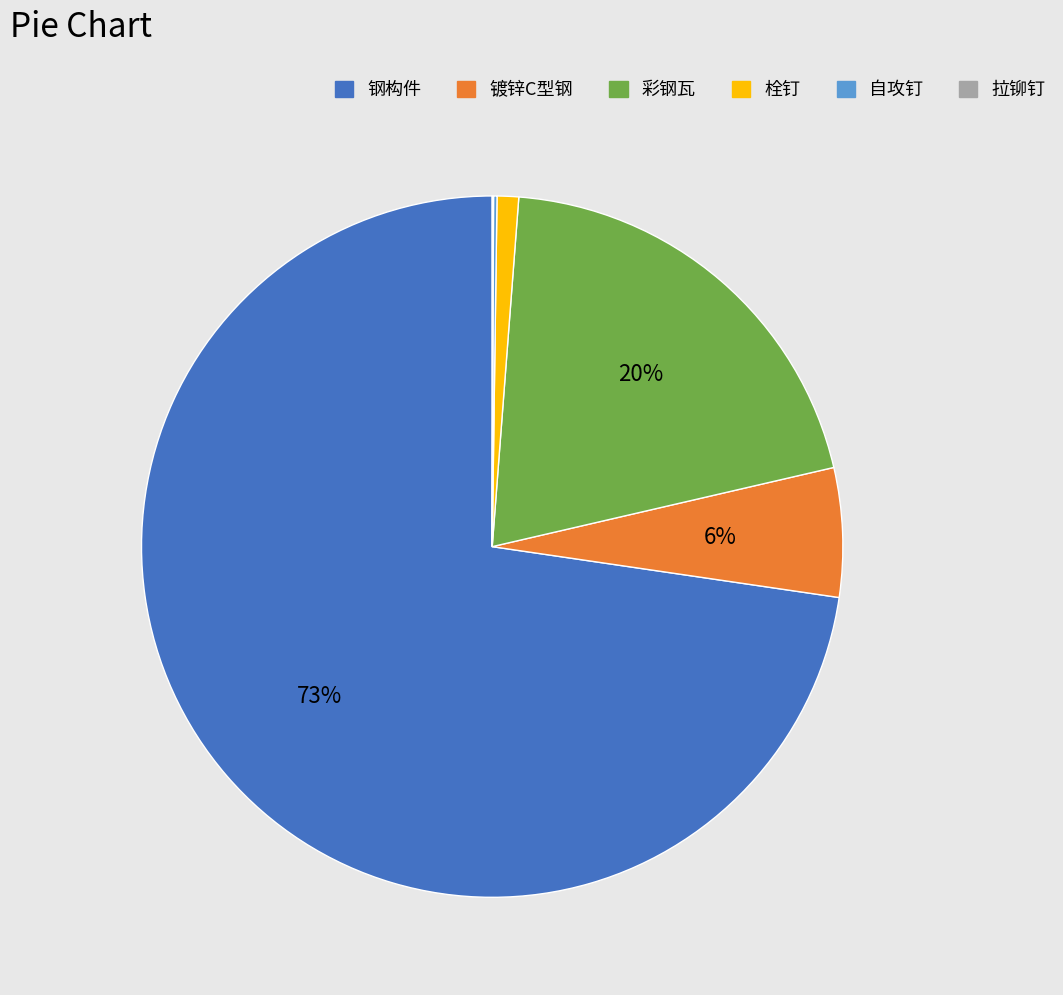

To the nearest percent, what is the average slice percentage?

17%